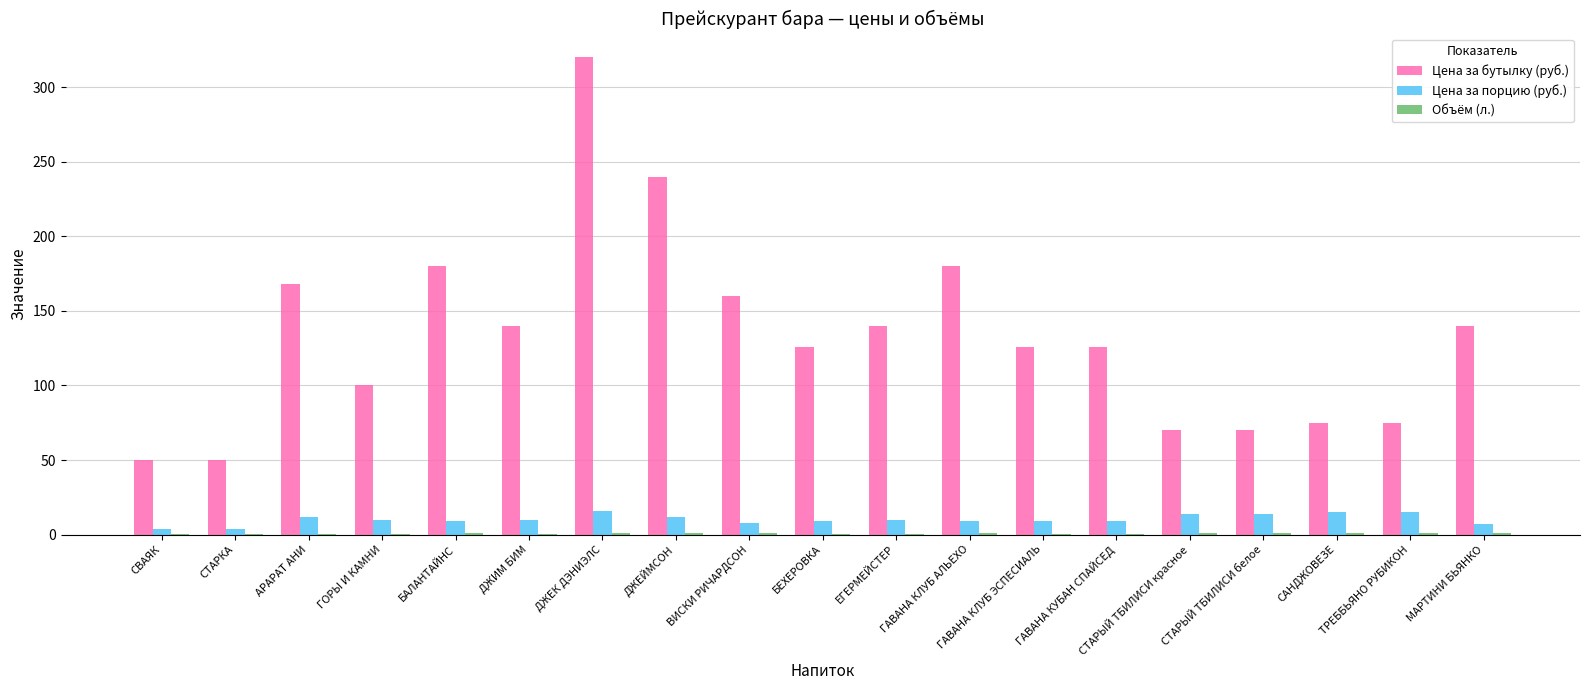

What is the maximum value for Цена за бутылку (руб.)?

320.0